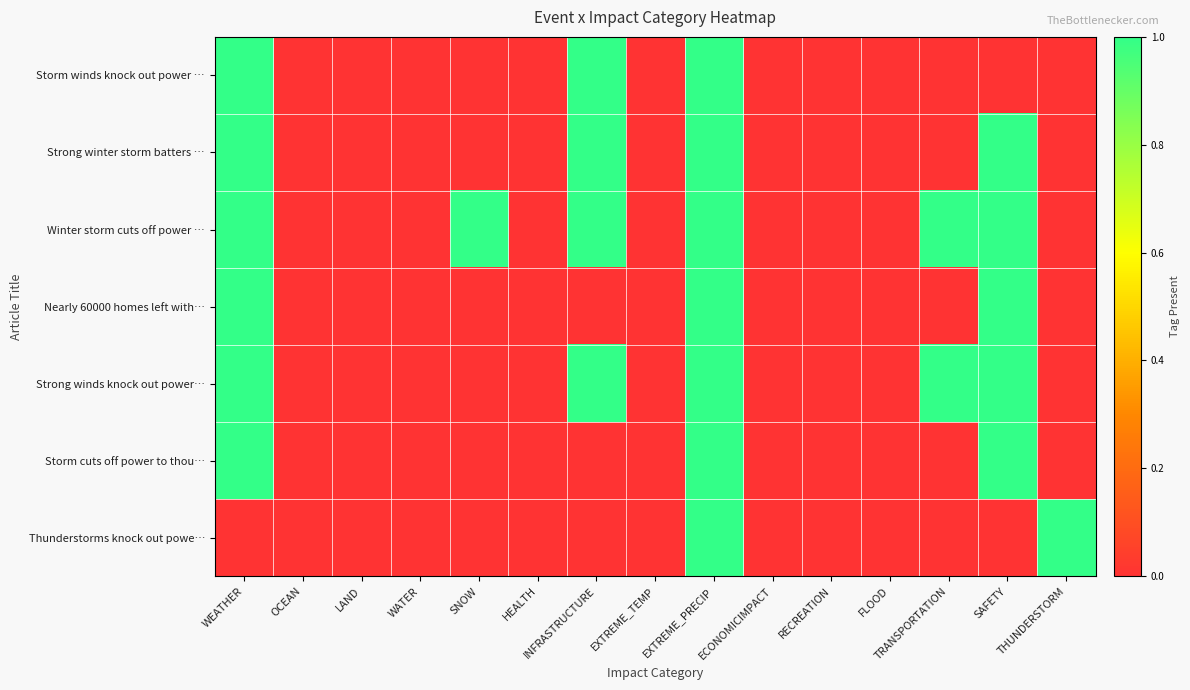

How many series are shown in this chart?

7